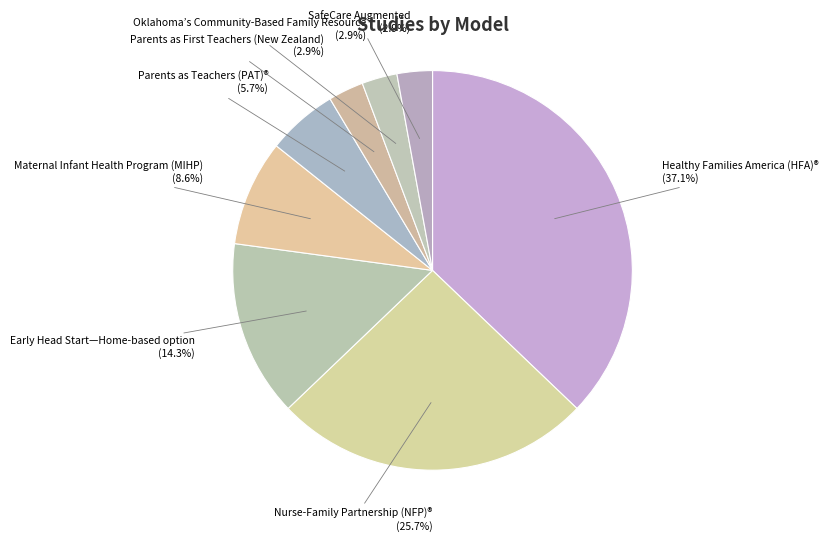

How many slices are in this pie chart?

8